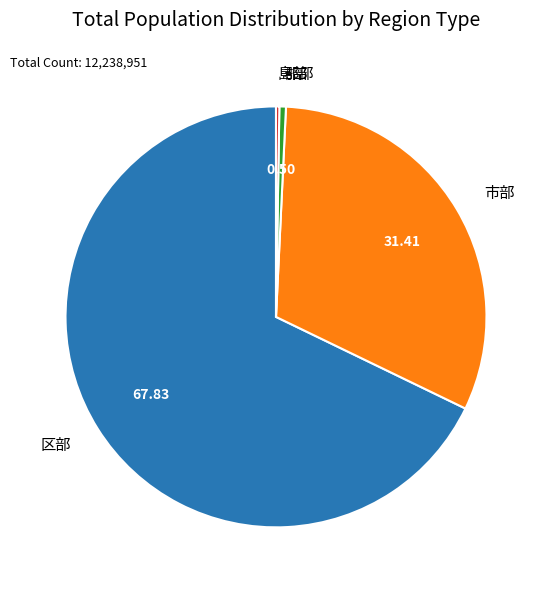

What is the majority slice?

区部